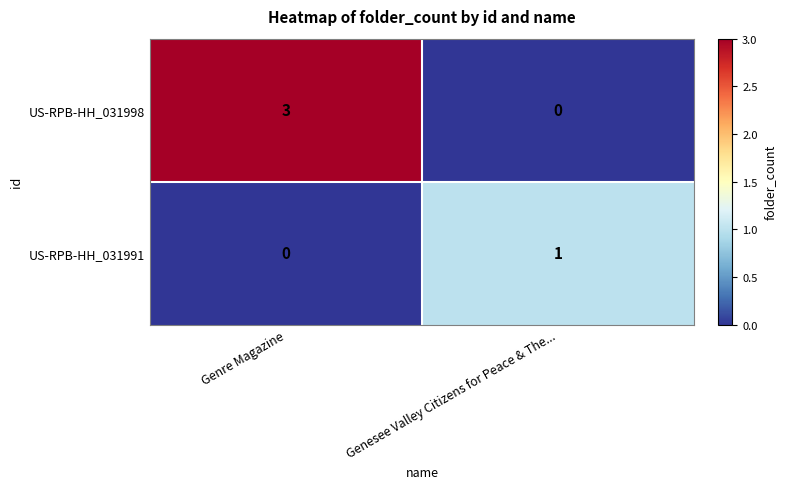

What is the difference between the US-RPB-HH_031998 values at Genre Magazine and Genesee Valley Citizens for Peace & The...?

3